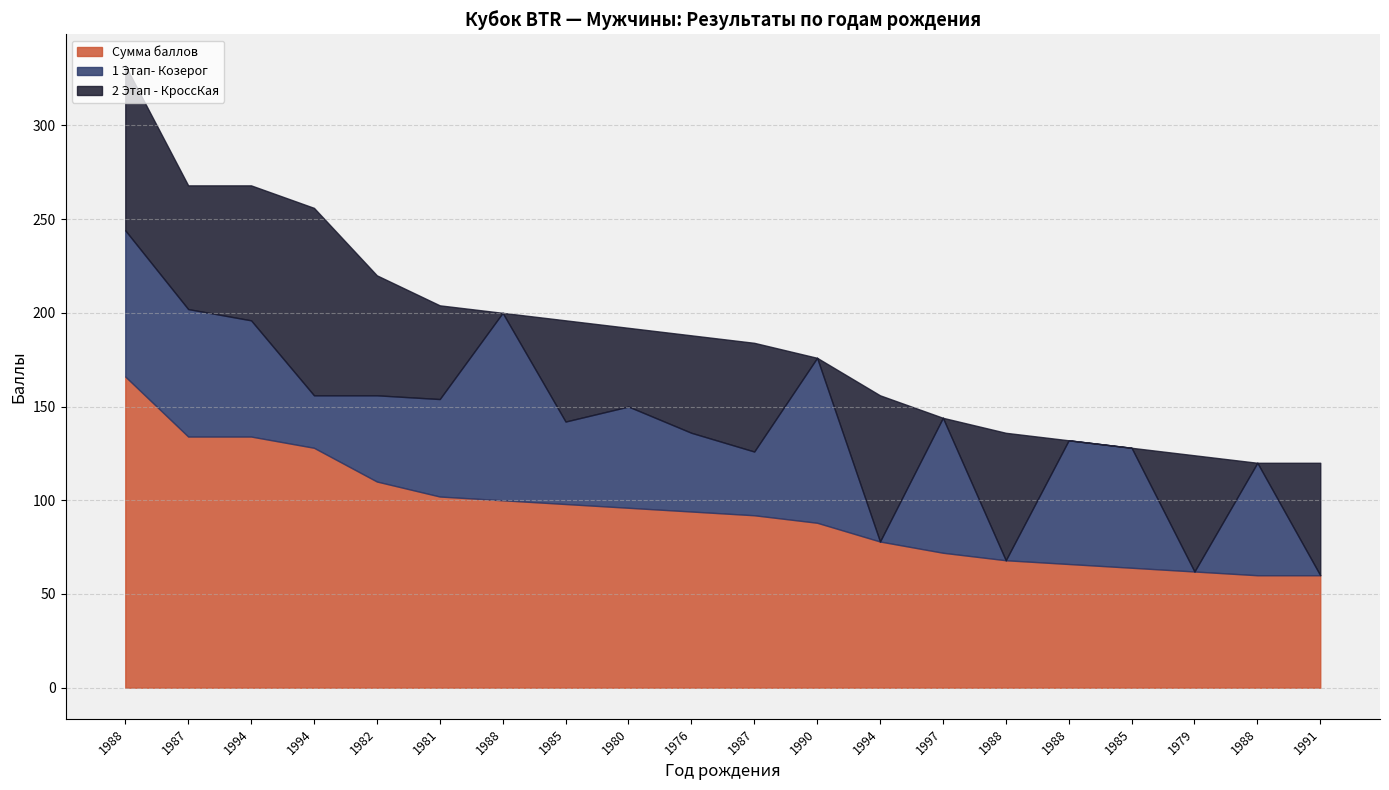

At how many categories does at least one series exceed 0?

20